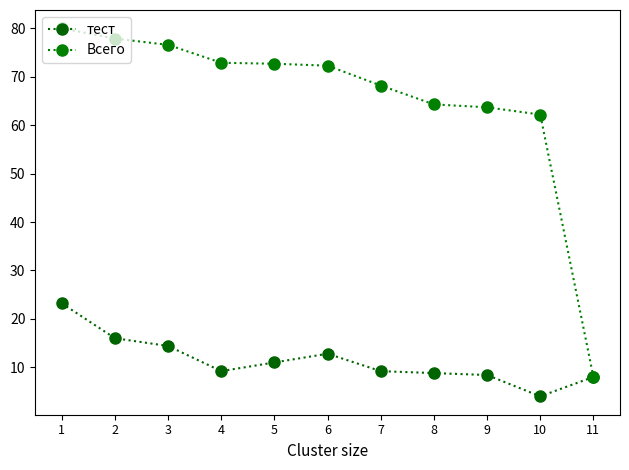

Is it true that тест equals 26.2 at 2?

False